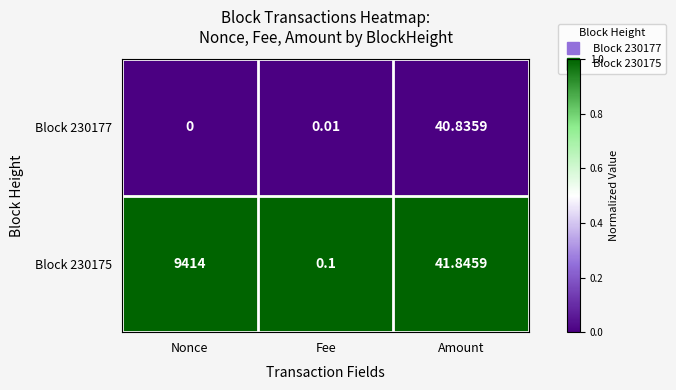

List the labels in order of Block 230175 value, largest first.

Nonce, Amount, Fee